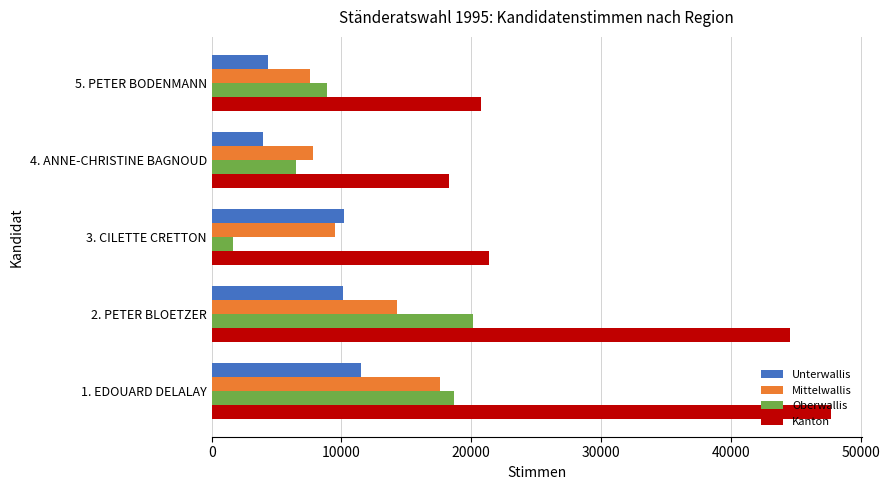

At which category is the sum across all series the highest?

1. EDOUARD DELALAY